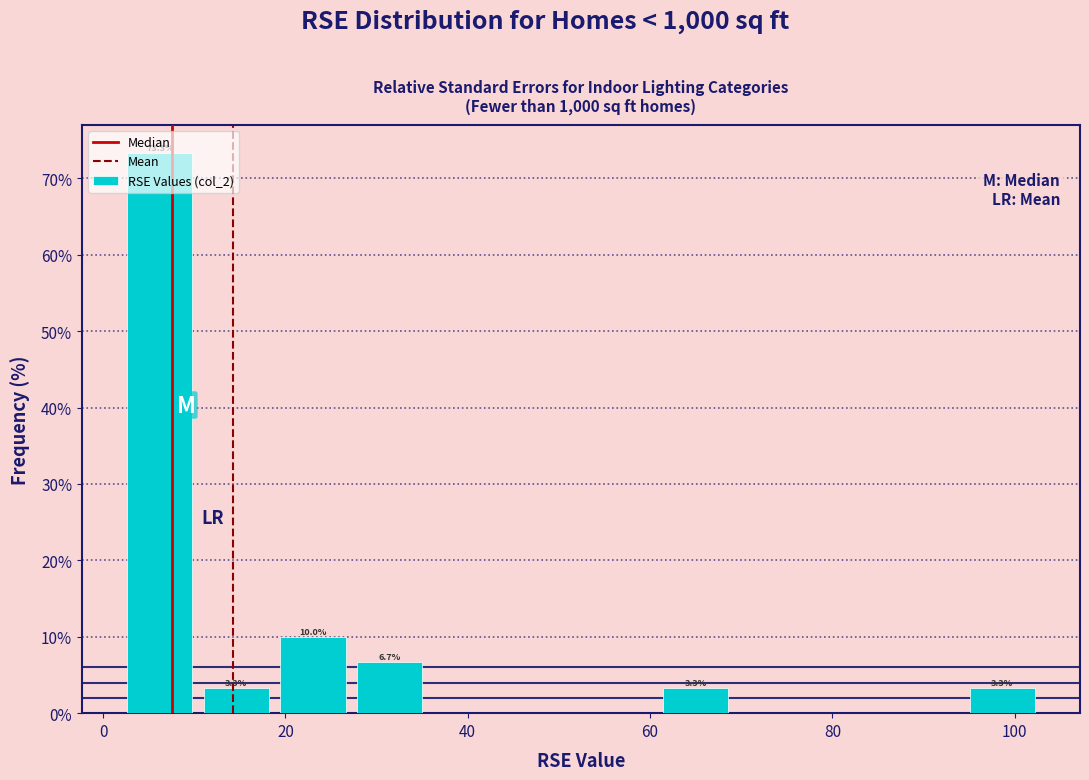

Over which range of the x-axis is the bar tallest?

2 to 10